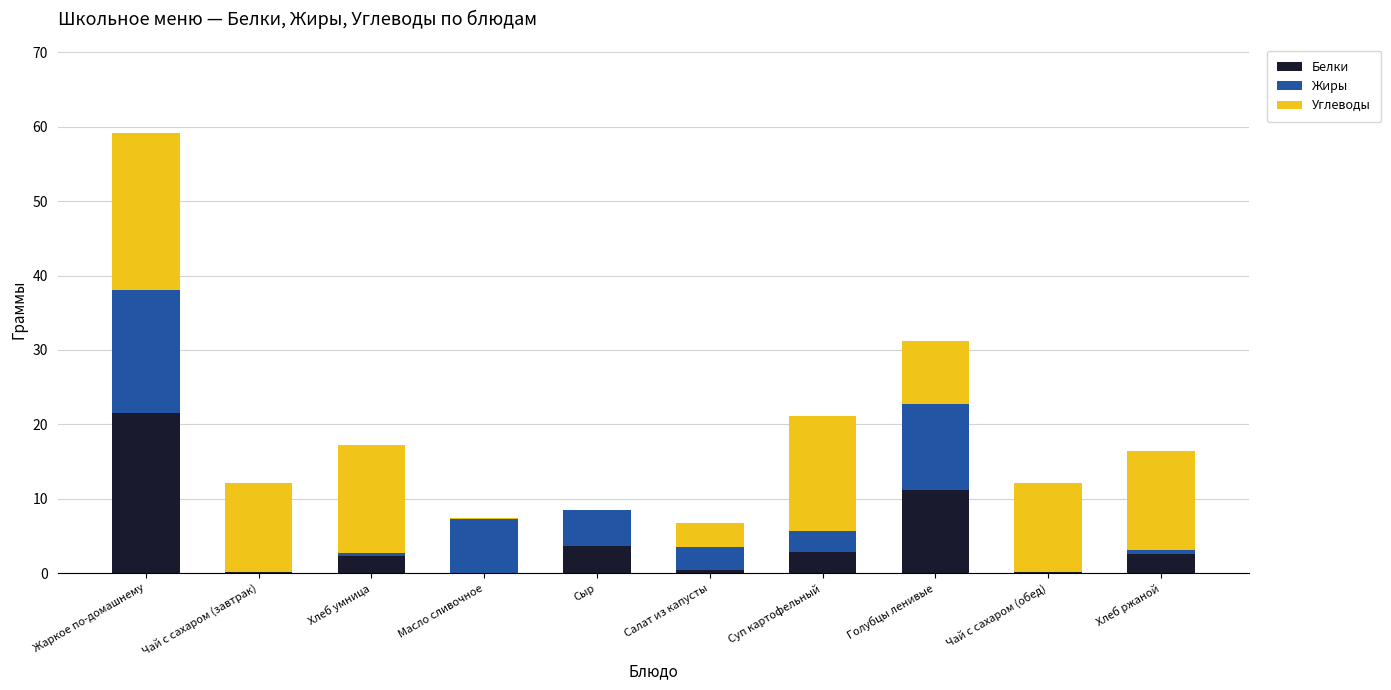

Does the chart contain stacked bars?

Yes